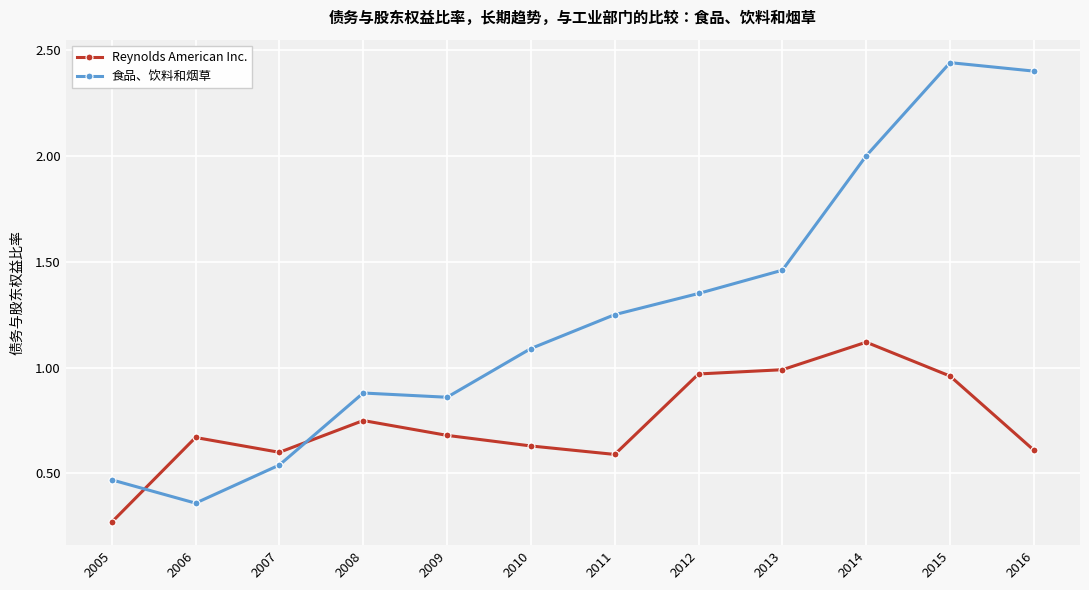

Count the number of categories in the chart.

12